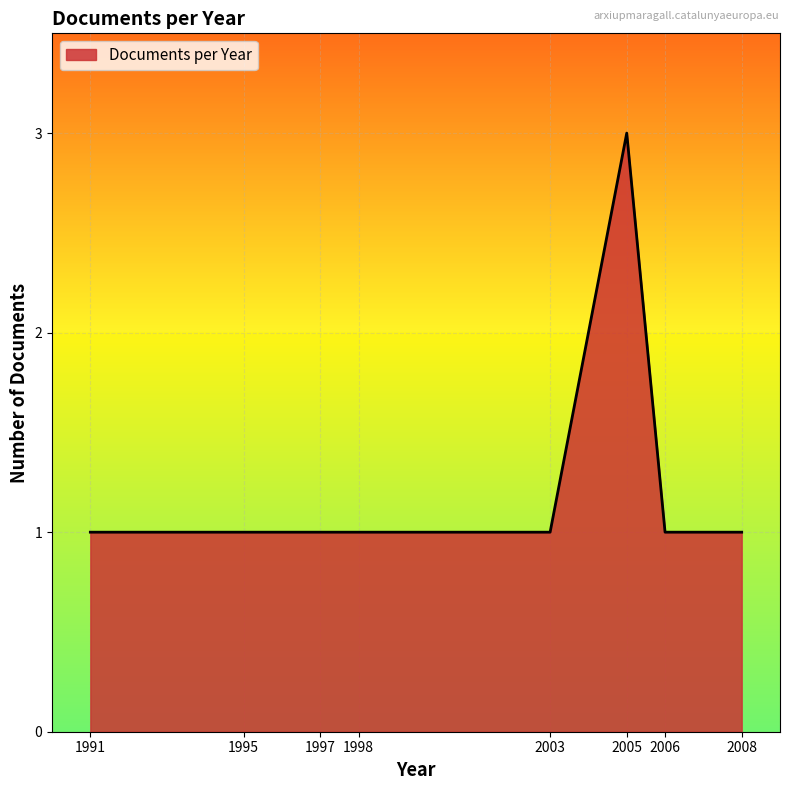

What is the minimum value shown in the chart?

1